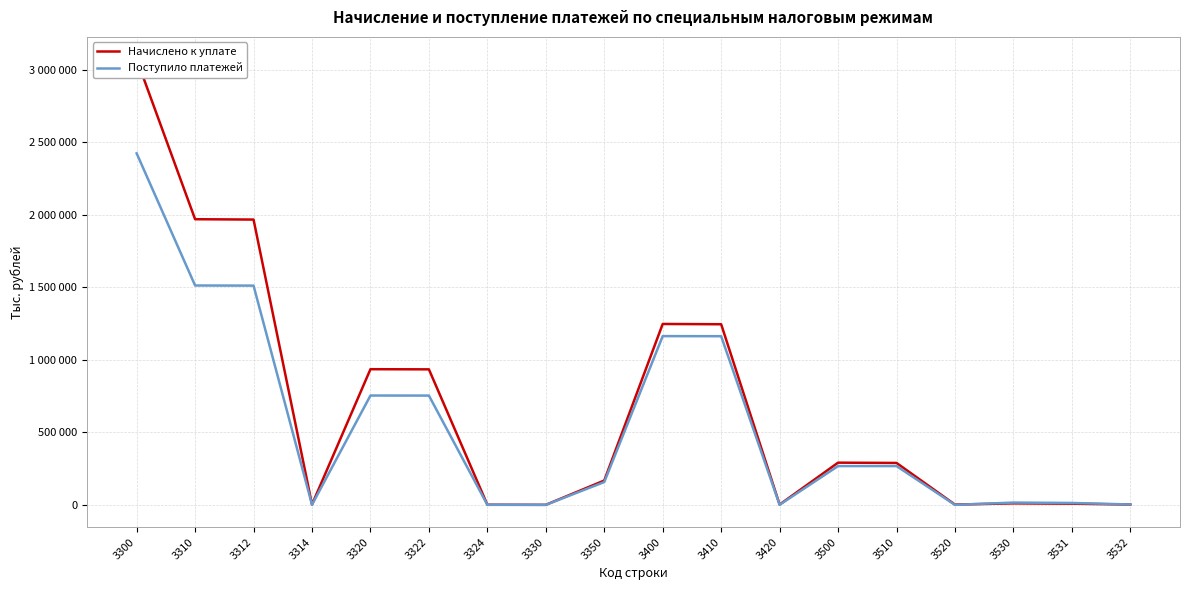

Which category has the lowest value in the Начислено к уплате series?

3330